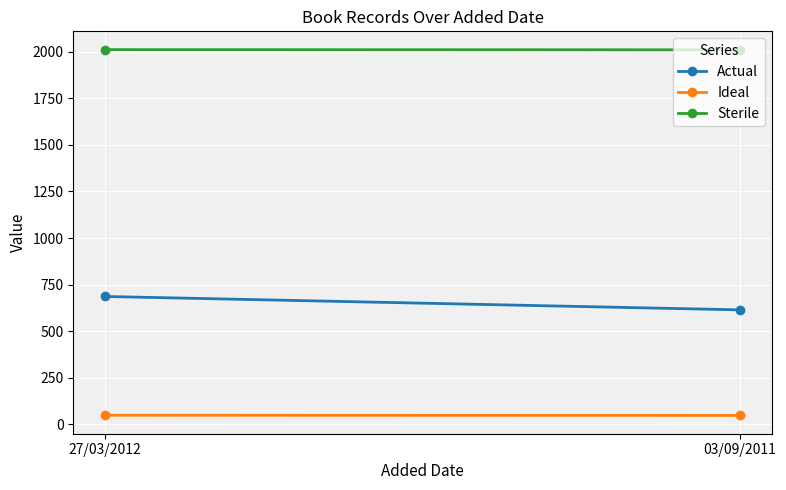

What is the spread (max minus min) of values at 03/09/2011?

1964